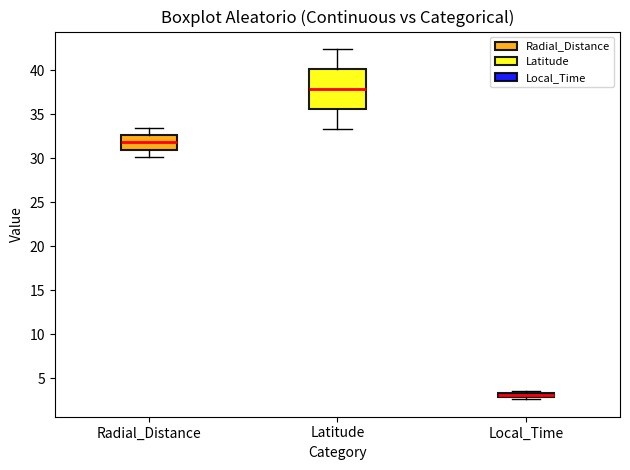

Where is the lower edge of the box for Local_Time on the y-axis? The values are not printed on the chart, so give them approximately, as read against the axis.

3.0